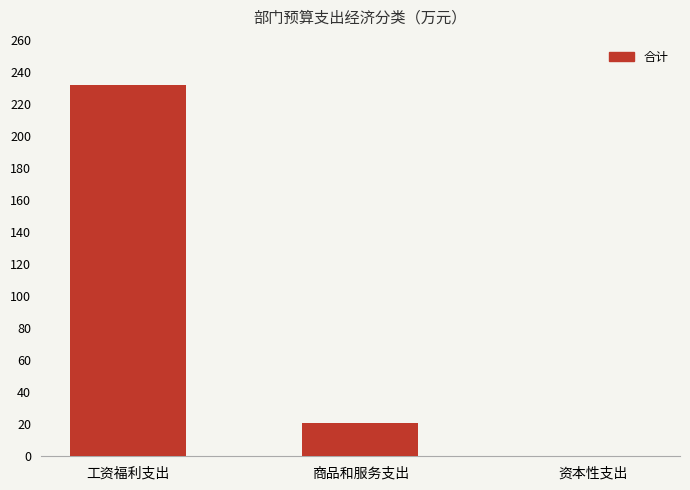

True or false: the data shows 36.9 at 商品和服务支出.

False